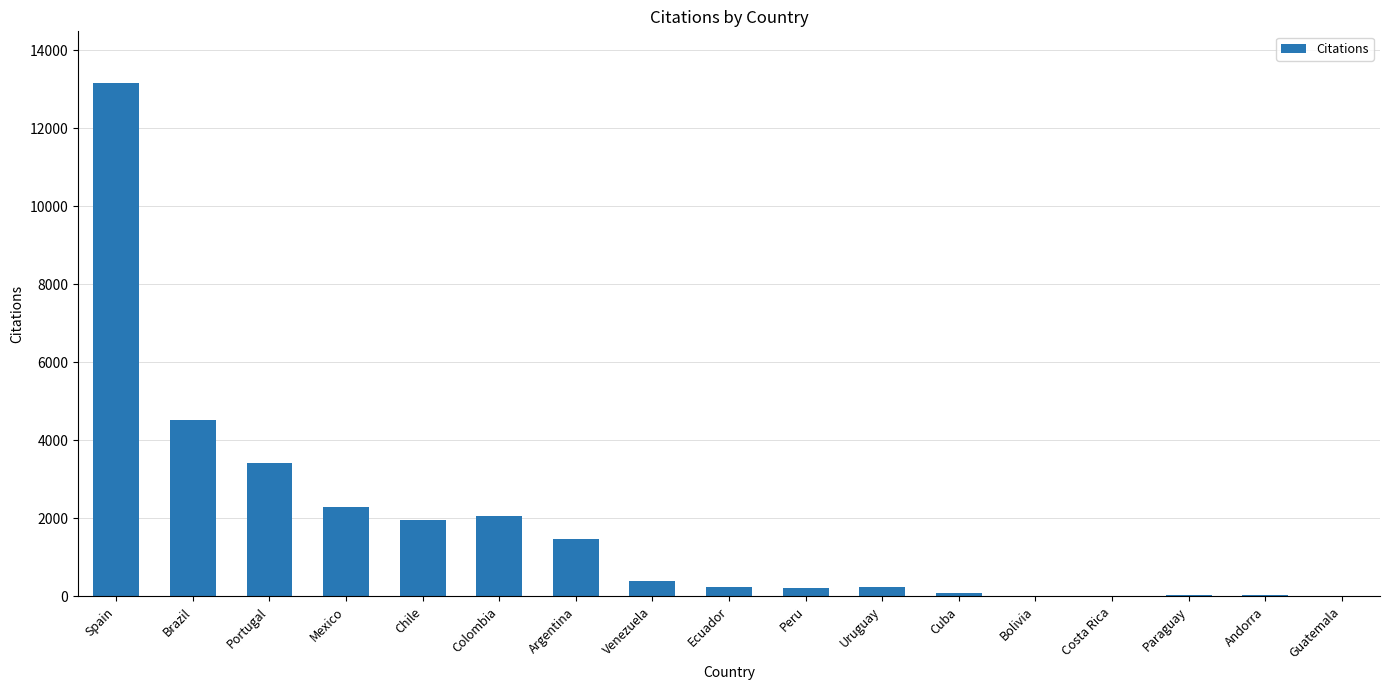

At which label is the value closest to 6586?

Brazil